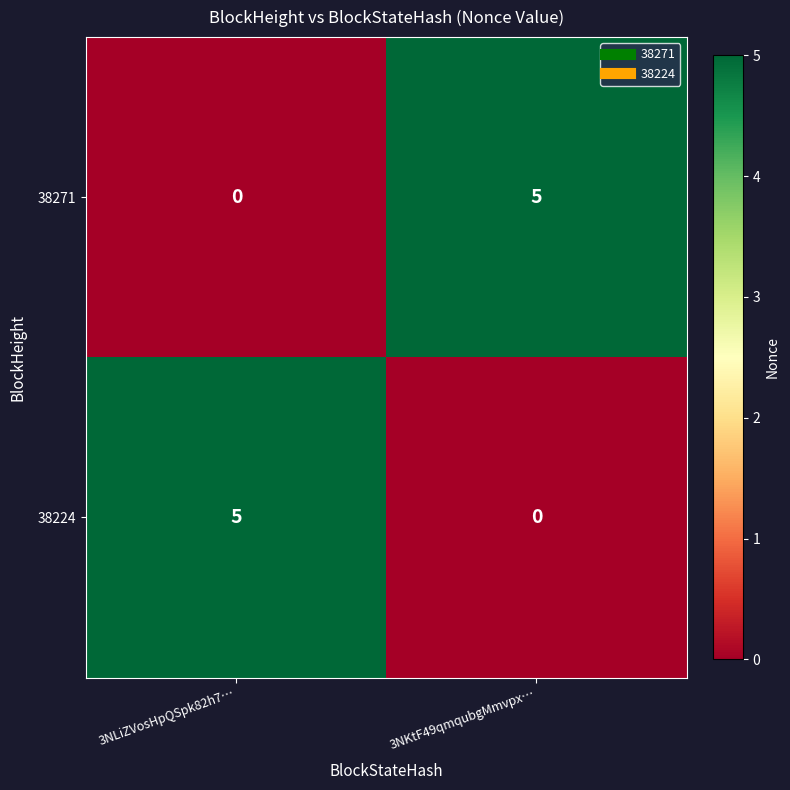

What is the total value across all series at 3NLiZVosHpQSpk82h7…?

5